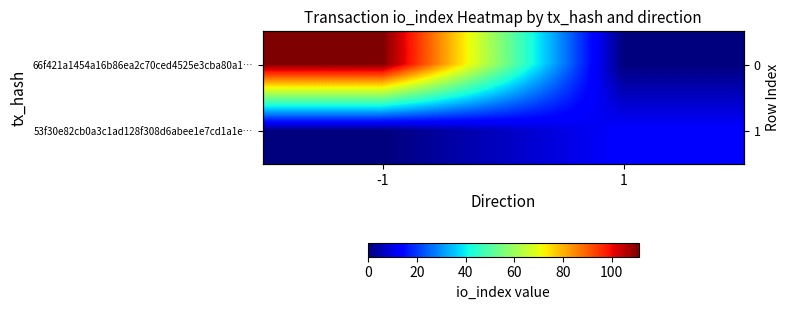

What is the difference between the highest and lowest values at -1?

111